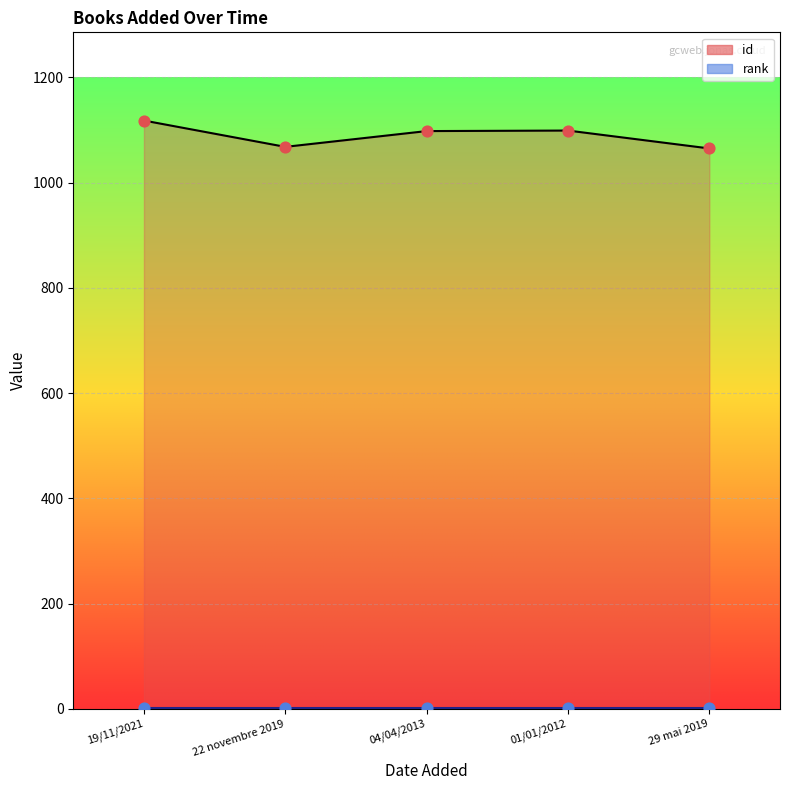

What is the change in value from 22 novembre 2019 to 29 mai 2019?

-3